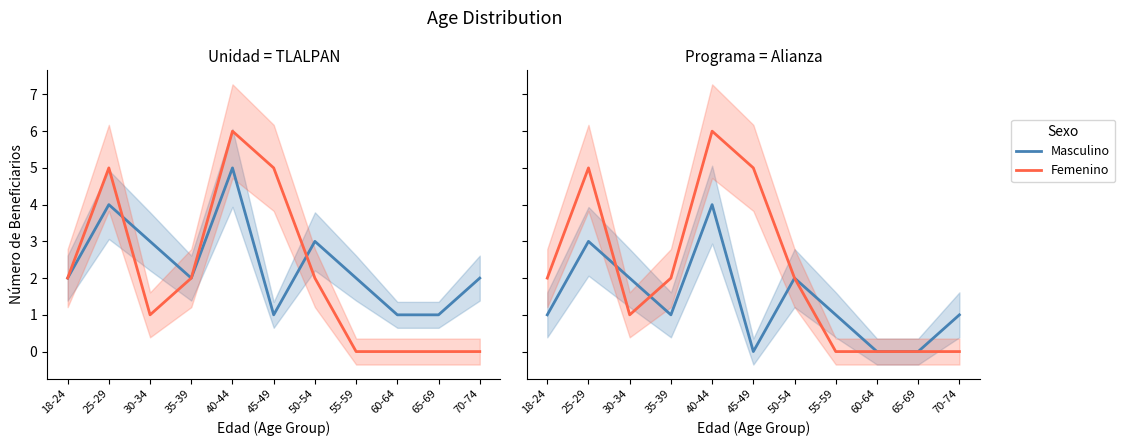

Does the chart have visible grid lines?

No